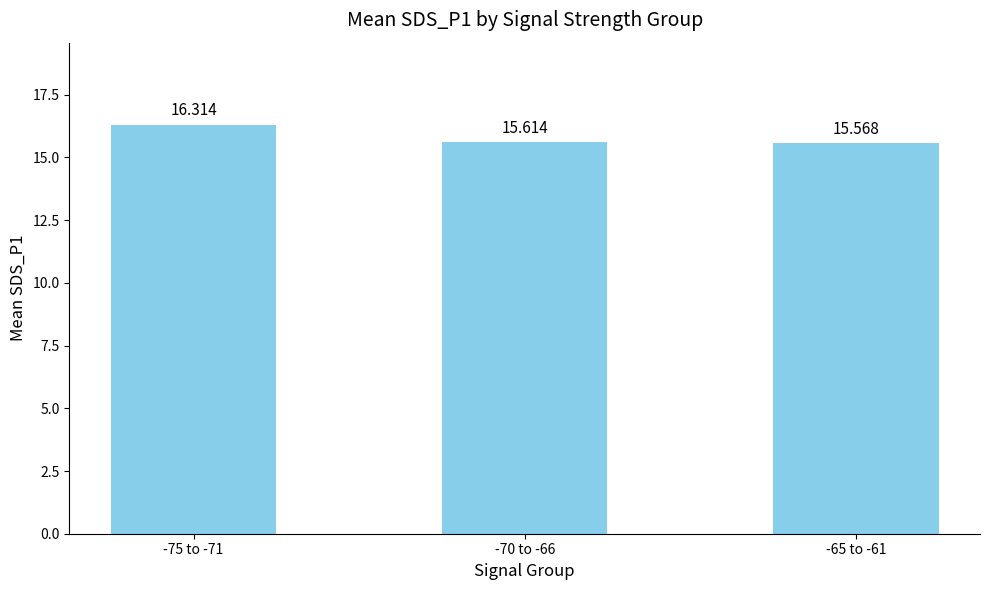

What is the difference between the values at -70 to -66 and -75 to -71?

0.7